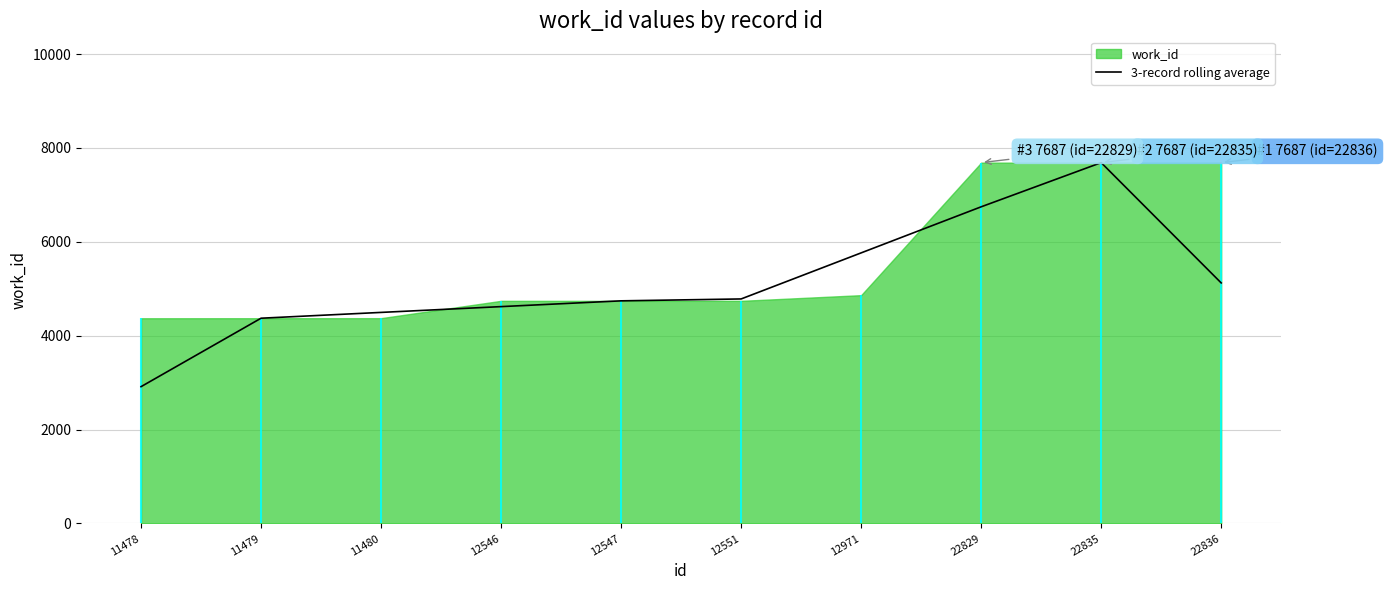

What is the sum of all values?

51253.3